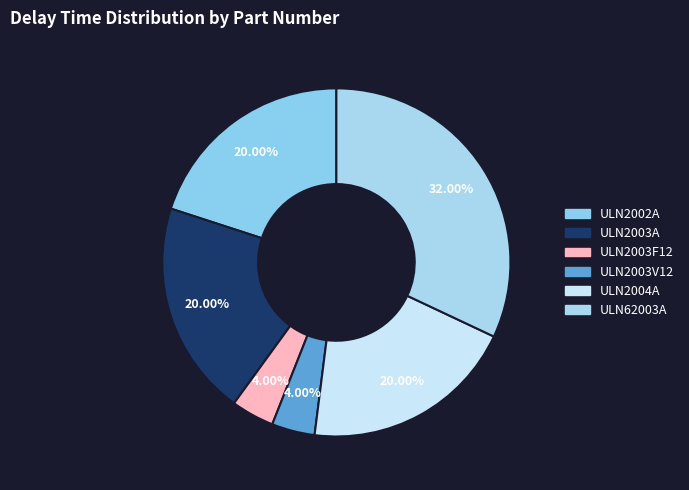

What is the smallest slice in the pie chart?

ULN2003F12